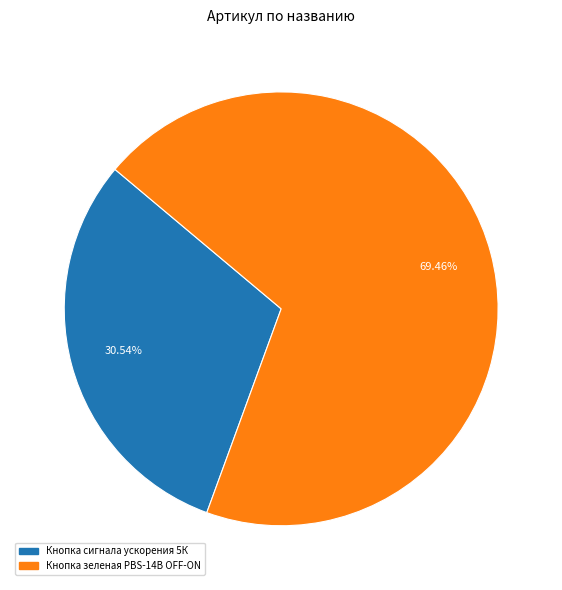

To the nearest percent, what is the difference between the Кнопка сигнала ускорения 5К and Кнопка зеленая PBS-14B OFF-ON slice percentages?

39%